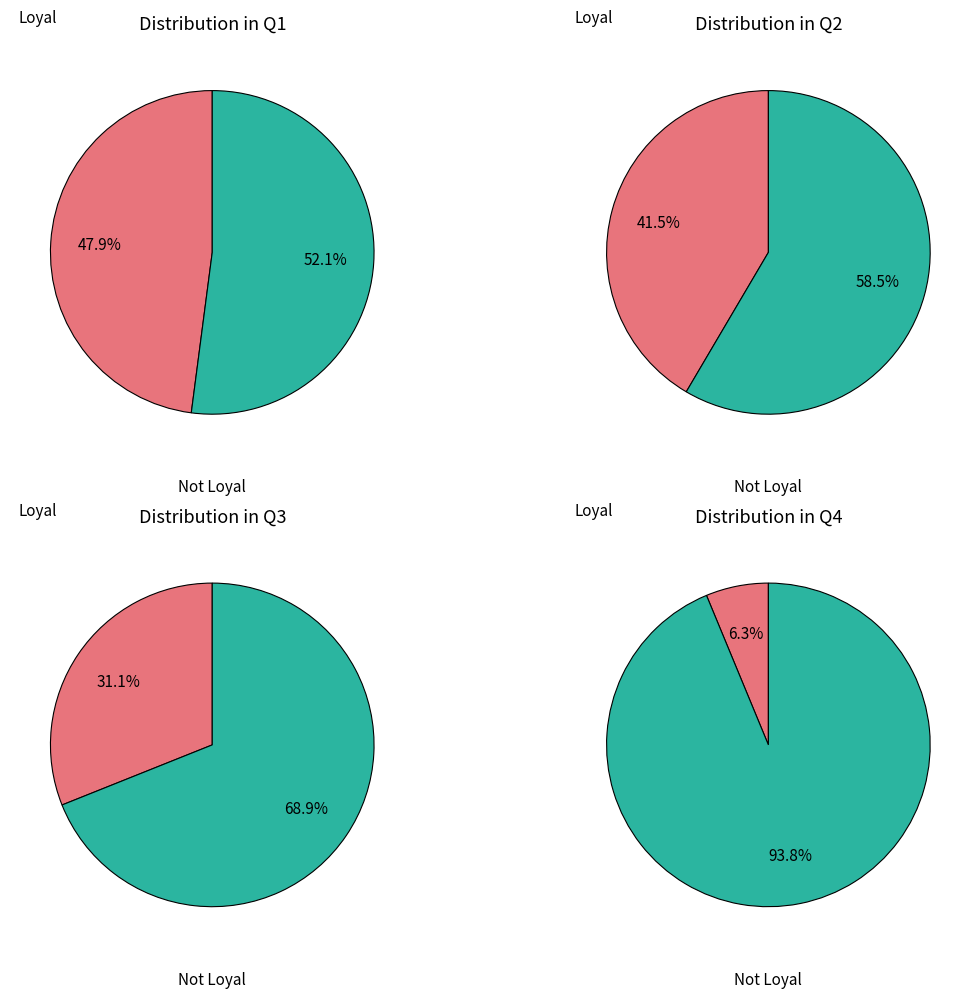

The pct35 slice represents 1% of the pie. True or false?

False